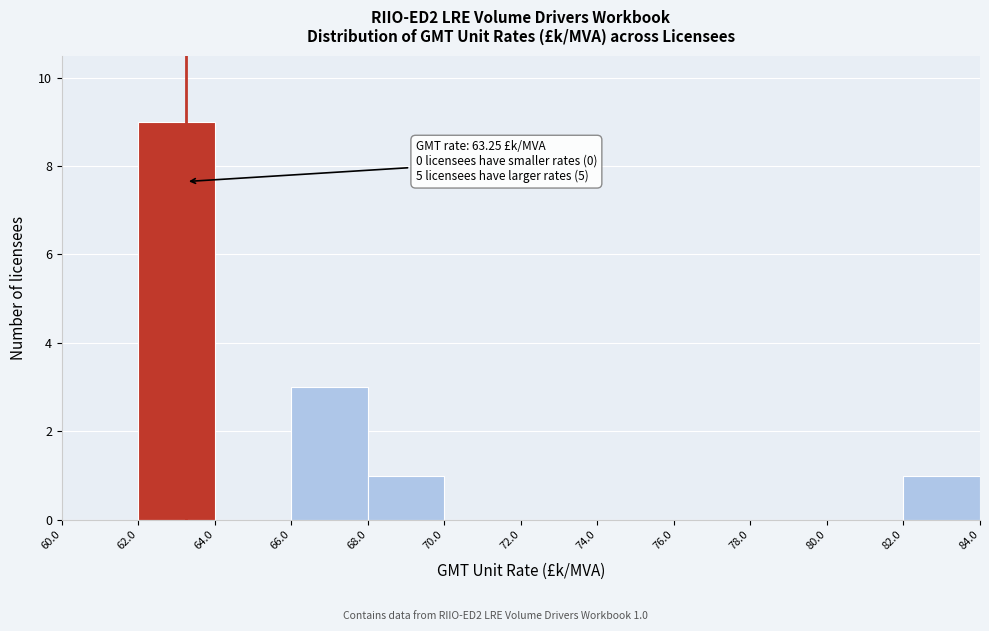

Which range on the x-axis has the tallest bar?

62.0 to 64.0